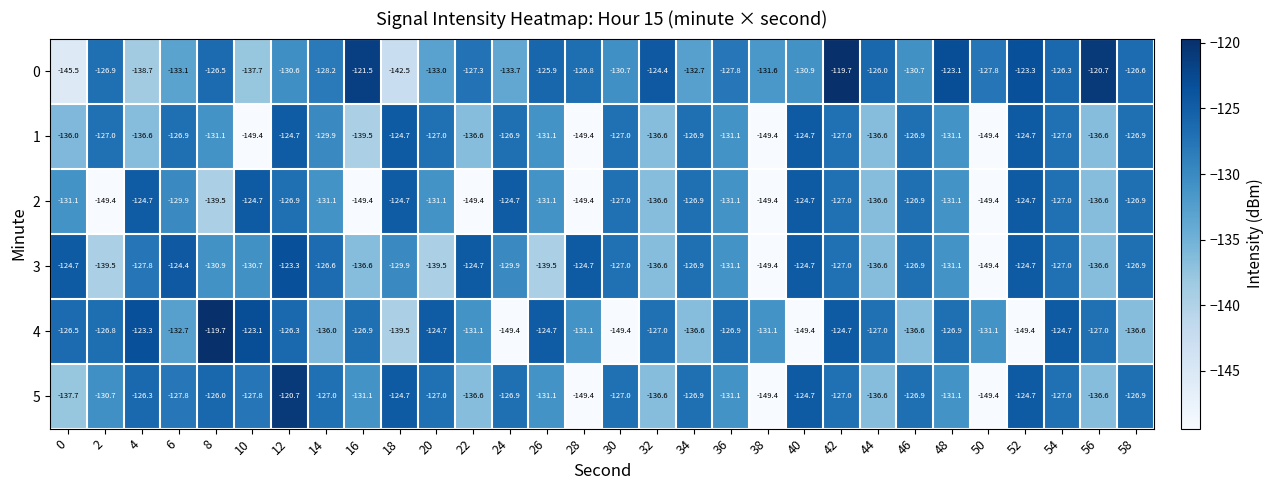

What is the total value across all series at 0?

-801.5